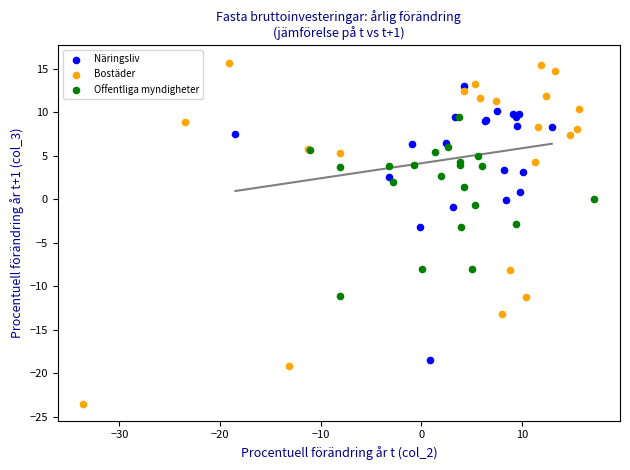

Which series contains the lowest Y value?

Bostäder